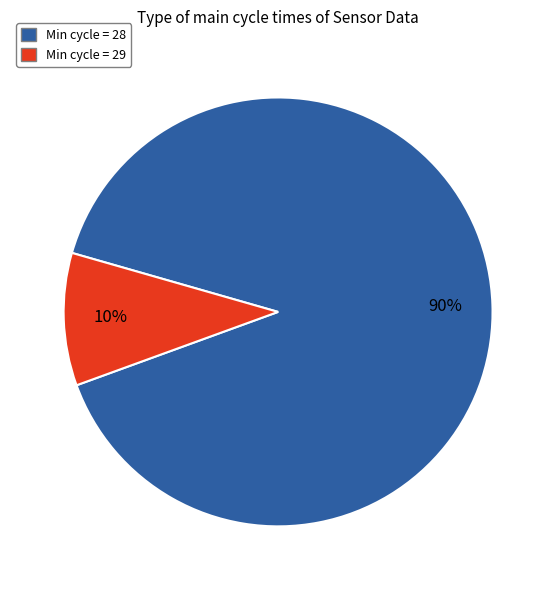

Is there any slice that represents more than half of the pie?

Yes